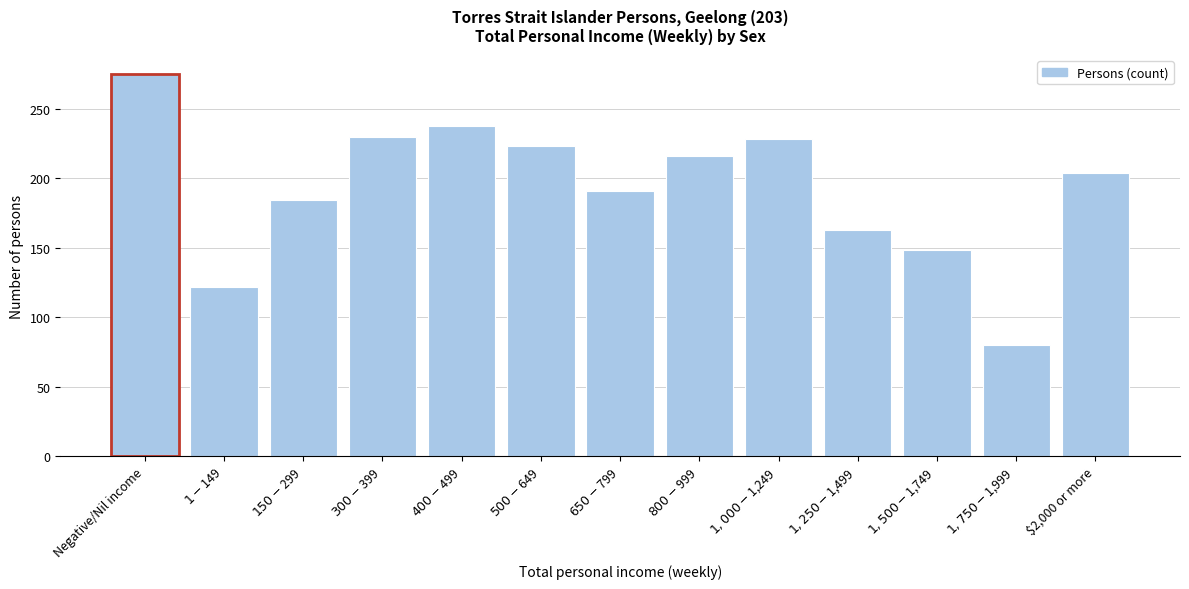

Reading left to right, list all the values displayed in this chart.

275	122	184	230	238	223	191	216	228	163	148	80	204